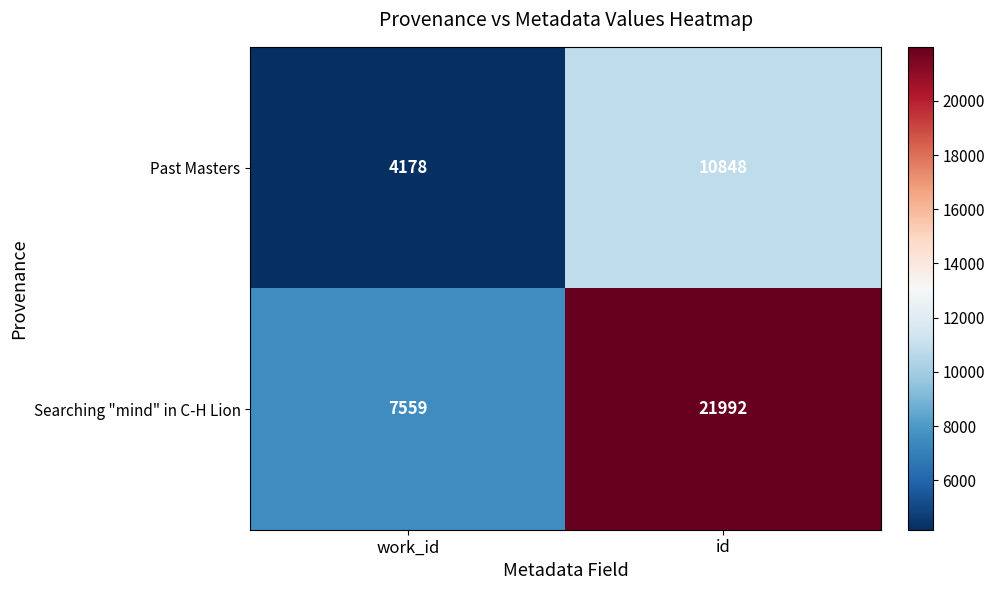

Reading left to right, list all the values displayed in this chart.

Past Masters: 4178	10848
Searching "mind" in C-H Lion: 7559	21992